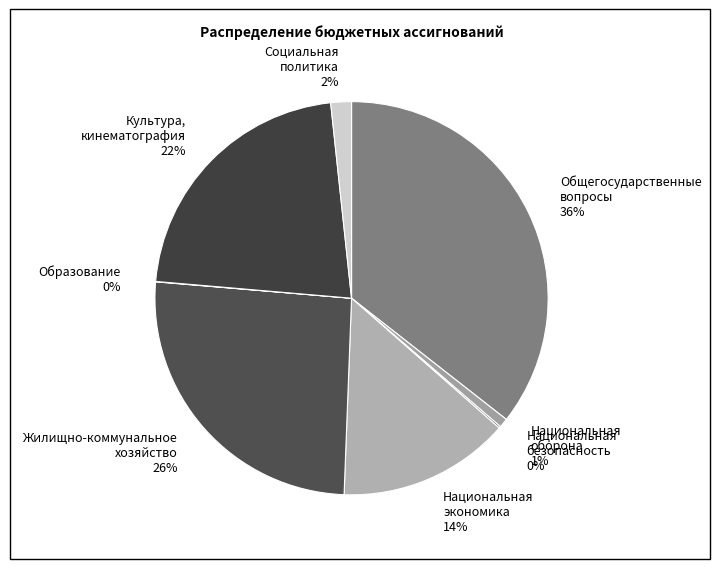

Which has a higher value, Общегосударственные вопросы or Социальная политика?

Общегосударственные вопросы